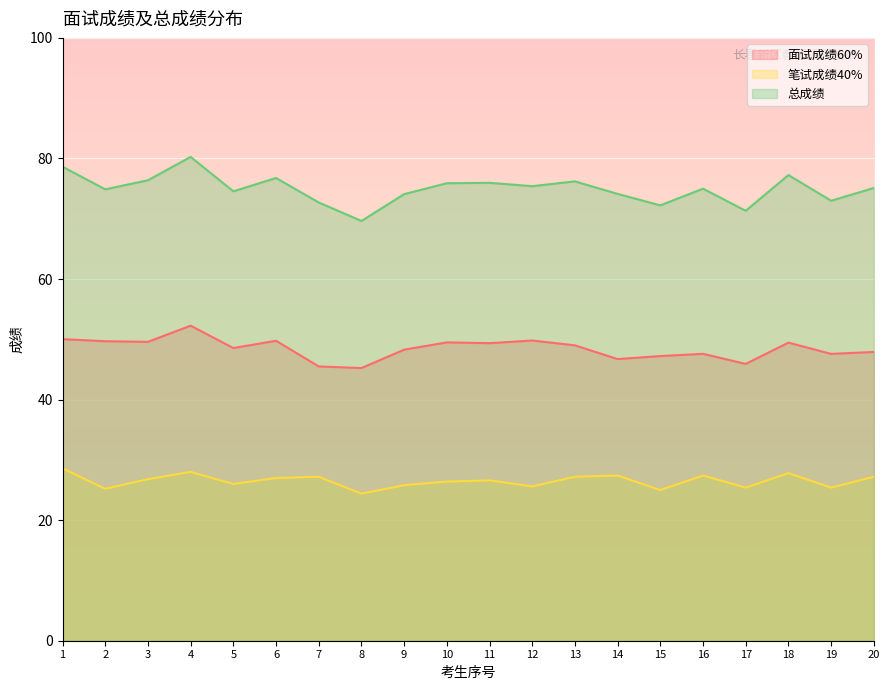

Which has a higher value, 20 or 11?

11